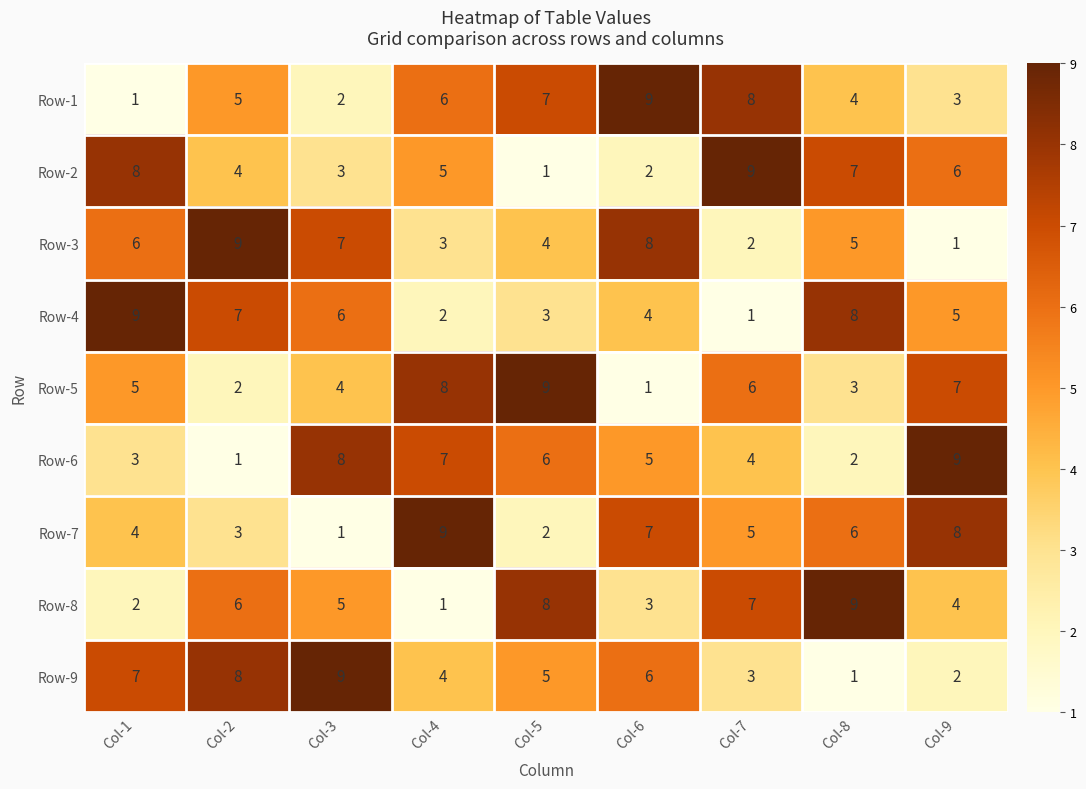

Where does the Row-7 series first go above 5?

Col-4